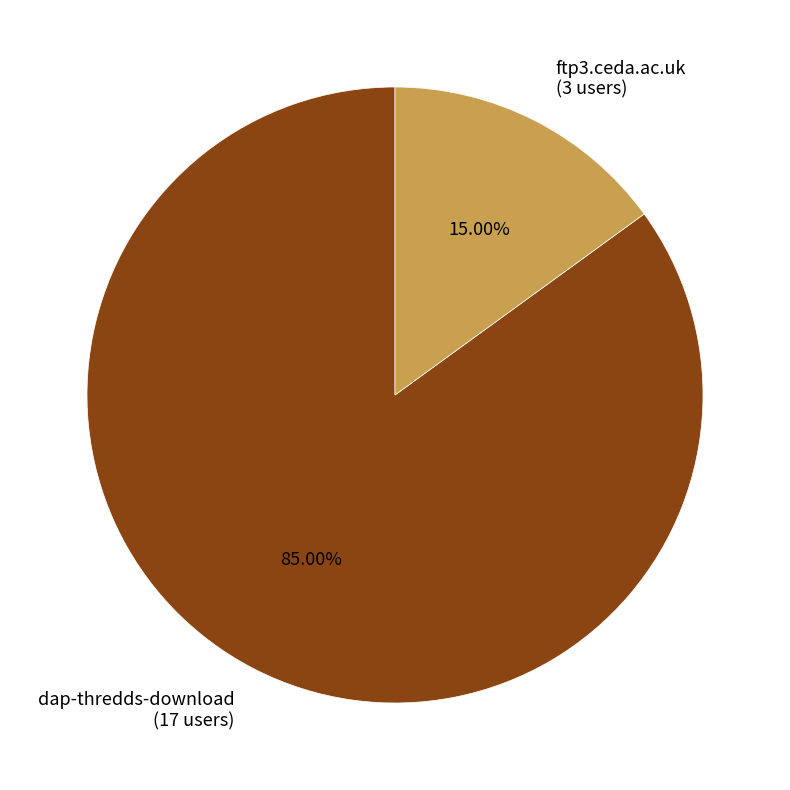

How many slices are in this pie chart?

2